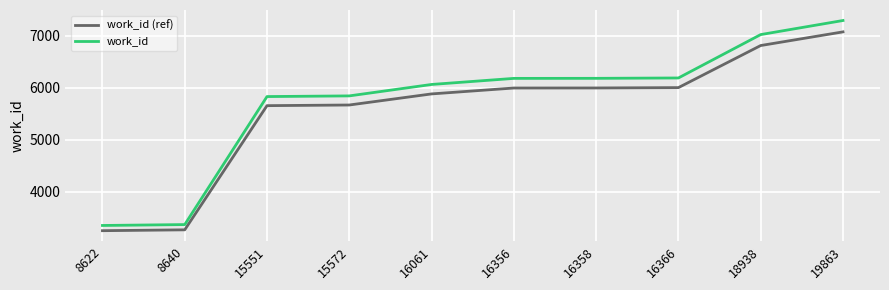

The value of work_id (ref) at 19863 is 7075.2. True or false?

True